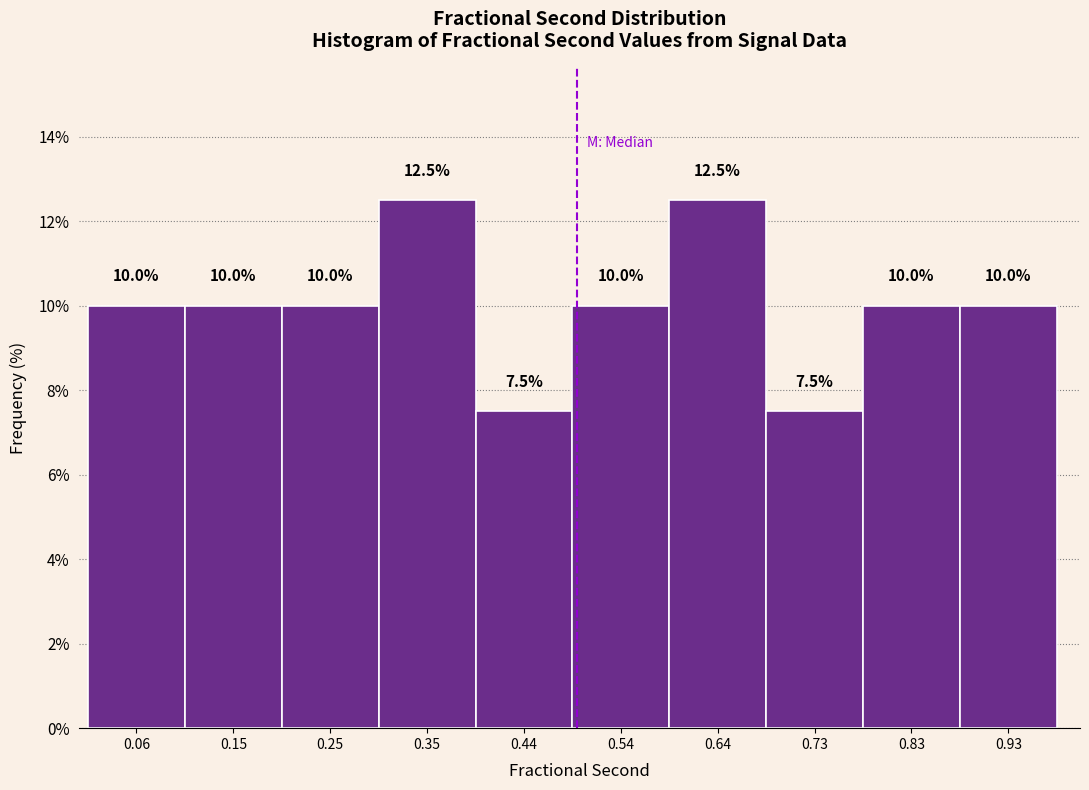

Reading left to right, list every bar in this chart as the range it spans on the x-axis followed by its height. The bar edges are not printed on the chart, so give them approximately, as read against the axis.

0.01 to 0.11: 10.0
0.11 to 0.20: 10.0
0.20 to 0.30: 10.0
0.30 to 0.40: 12.5
0.40 to 0.49: 7.5
0.49 to 0.59: 10.0
0.59 to 0.69: 12.5
0.69 to 0.78: 7.5
0.78 to 0.88: 10.0
0.88 to 0.98: 10.0